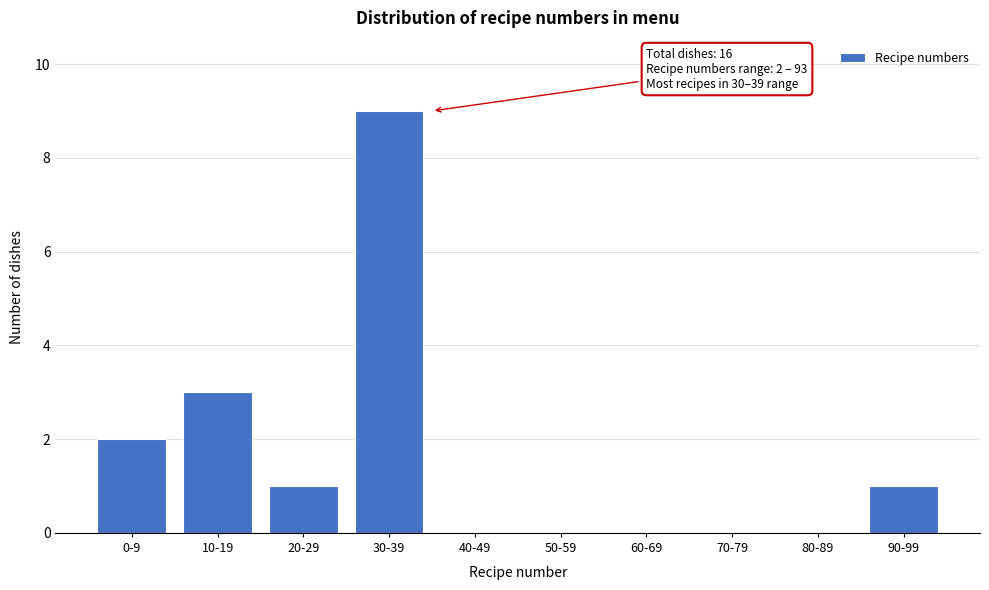

Reading left to right, list all the values displayed in this chart.

0-9=2	10-19=3	20-29=1	30-39=9	40-49=0	50-59=0	60-69=0	70-79=0	80-89=0	90-99=1